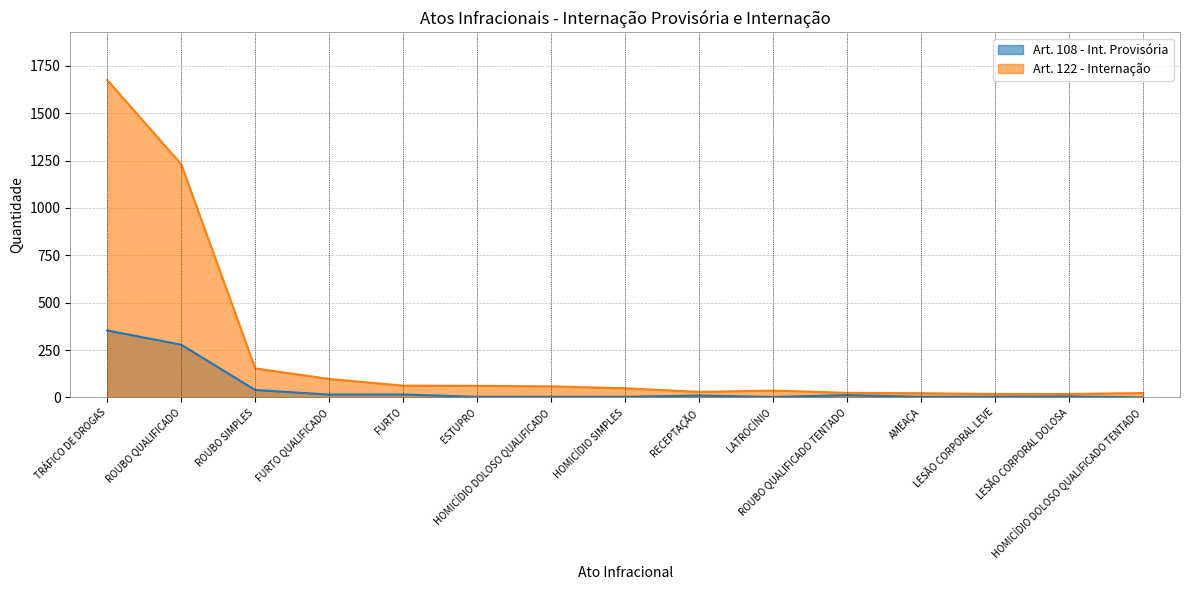

Rank the categories by Art. 122 - Internação value from lowest to highest.

LESÃO CORPORAL LEVE, LESÃO CORPORAL DOLOSA, AMEAÇA, HOMICÍDIO DOLOSO QUALIFICADO TENTADO, ROUBO QUALIFICADO TENTADO, RECEPTAÇÃO, LATROCÍNIO, HOMICÍDIO SIMPLES, HOMICÍDIO DOLOSO QUALIFICADO, ESTUPRO, FURTO, FURTO QUALIFICADO, ROUBO SIMPLES, ROUBO QUALIFICADO, TRÁFICO DE DROGAS